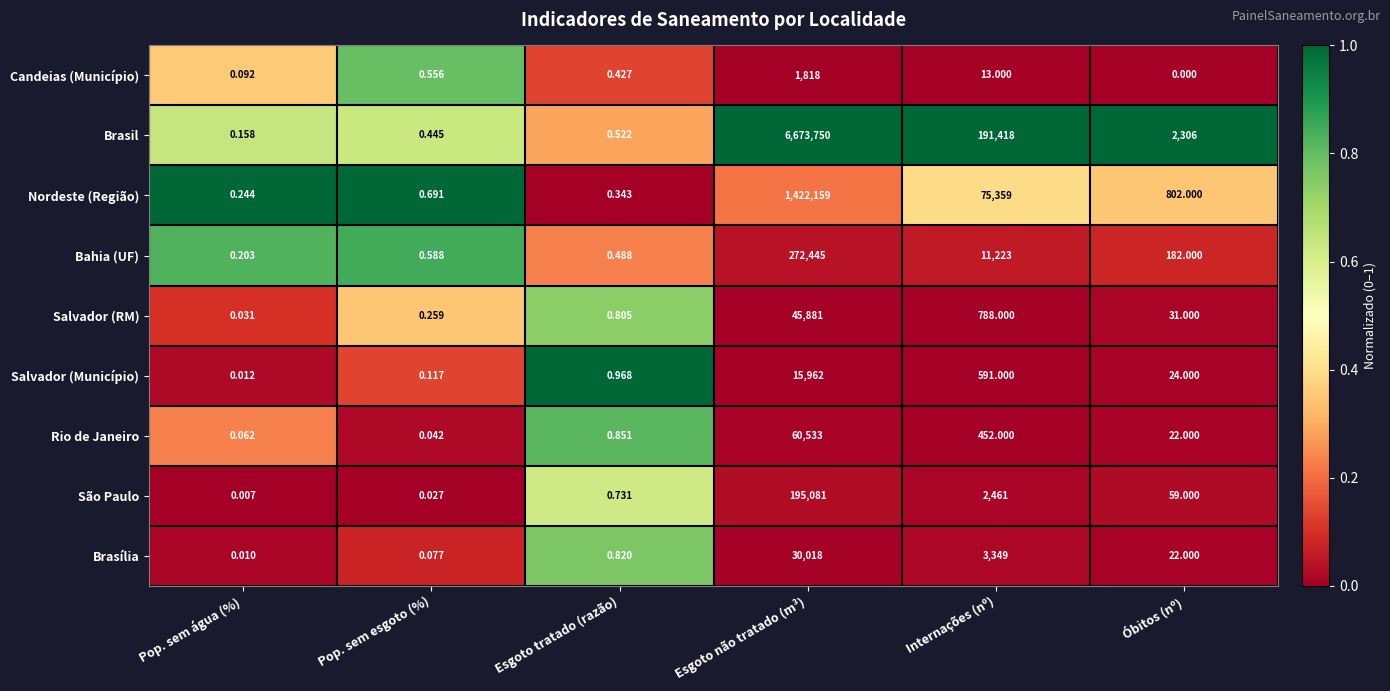

List the series in order of their peak value, lowest first.

Candeias (Município), Salvador (Município), Brasília, Salvador (RM), Rio de Janeiro, São Paulo, Bahia (UF), Nordeste (Região), Brasil